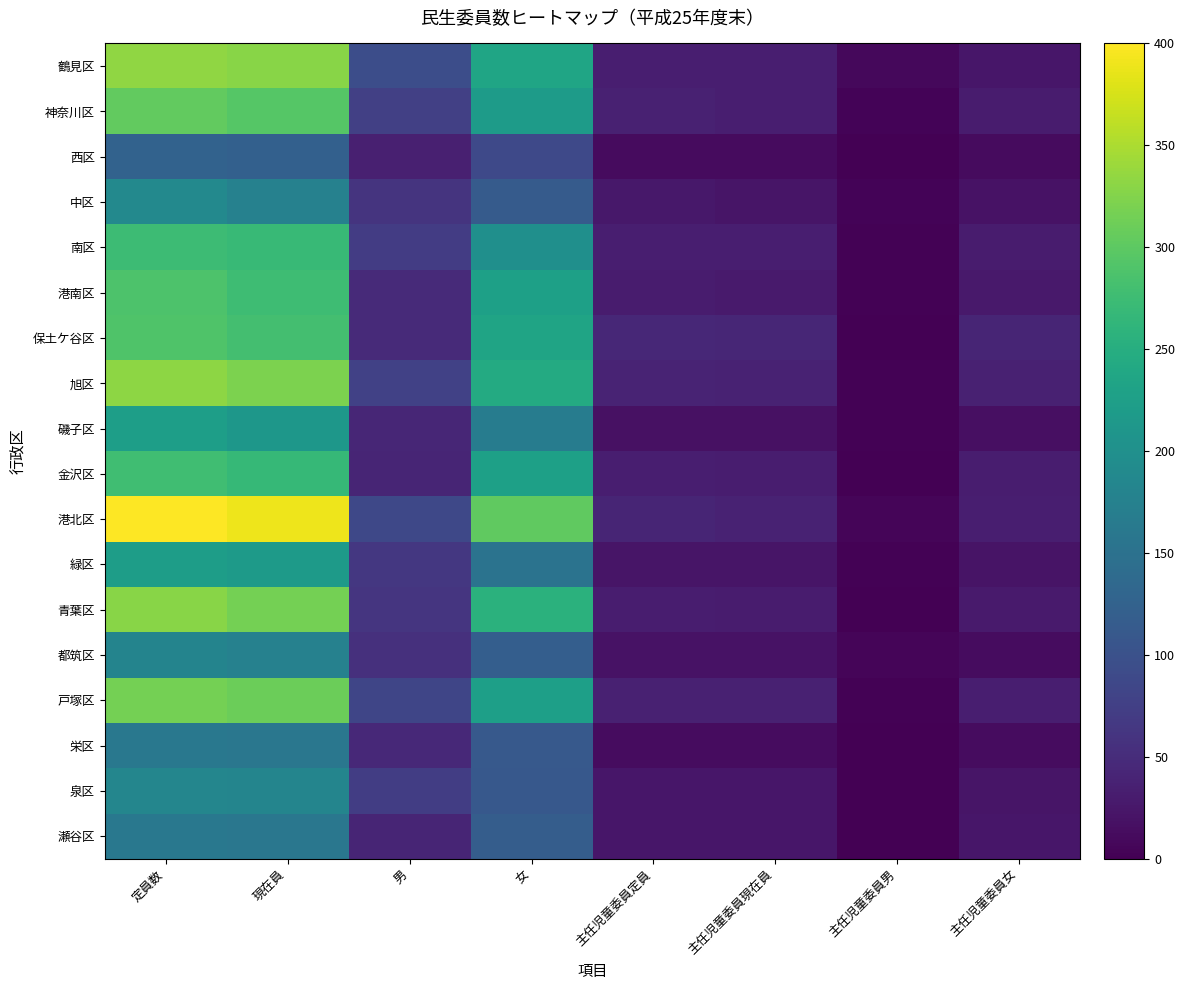

Between 定員数 and 男, which series saw the biggest shift?

港北区